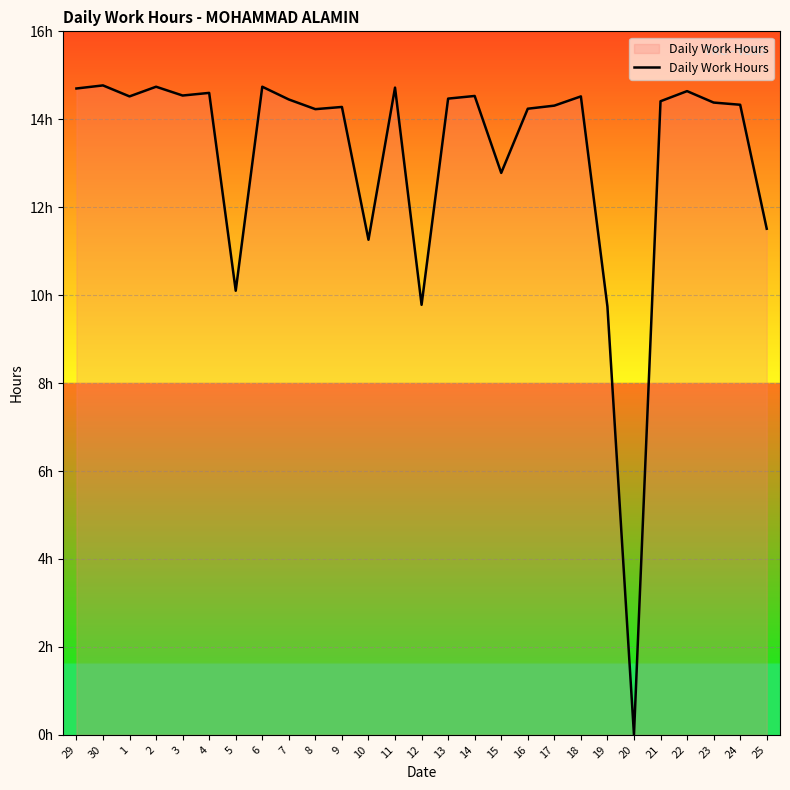

Where is the first local minimum?

1